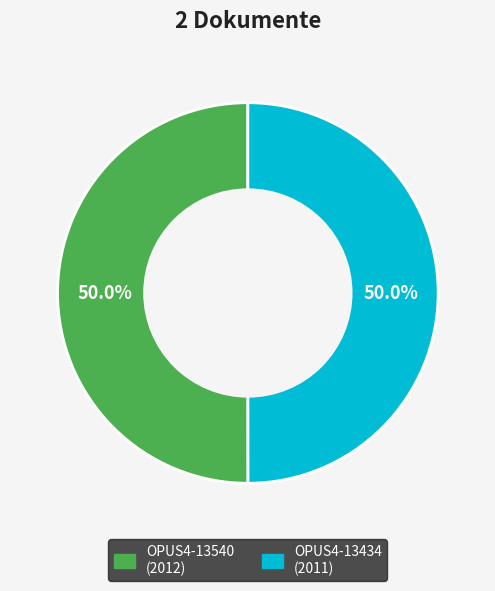

The OPUS4-13540 slice represents 50% of the pie. True or false?

True